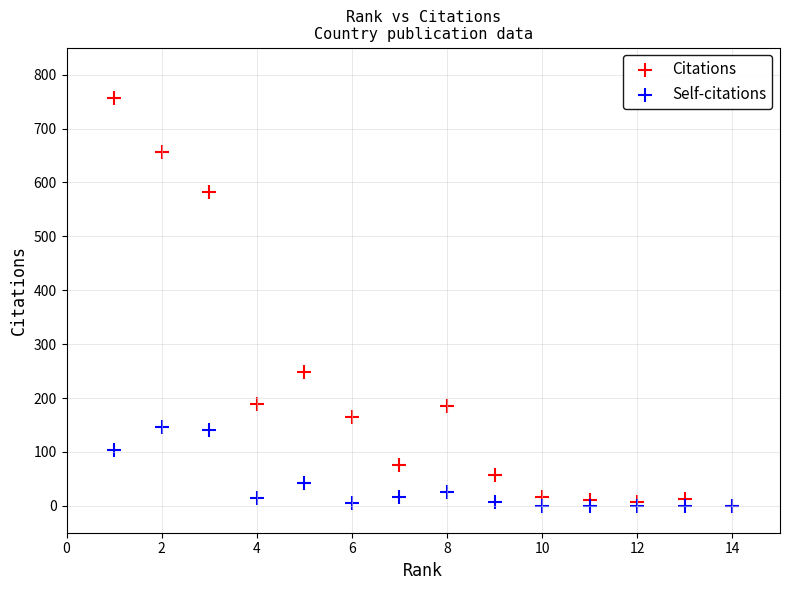

In the Citations series, what Y value is closest to 378?

249